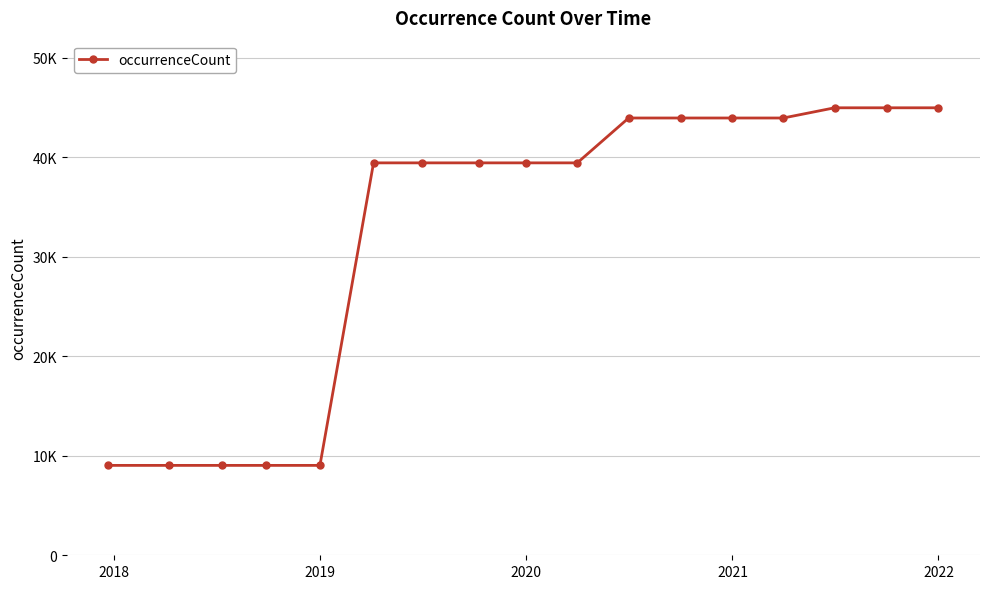

At which category does the chart reach its minimum across all series?

2018